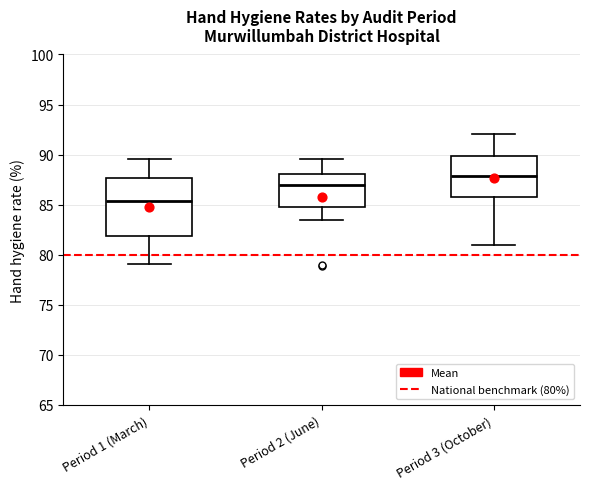

Where does the median line of the box for Period 2 (June) sit on the y-axis? The values are not printed on the chart, so give them approximately, as read against the axis.

87.0